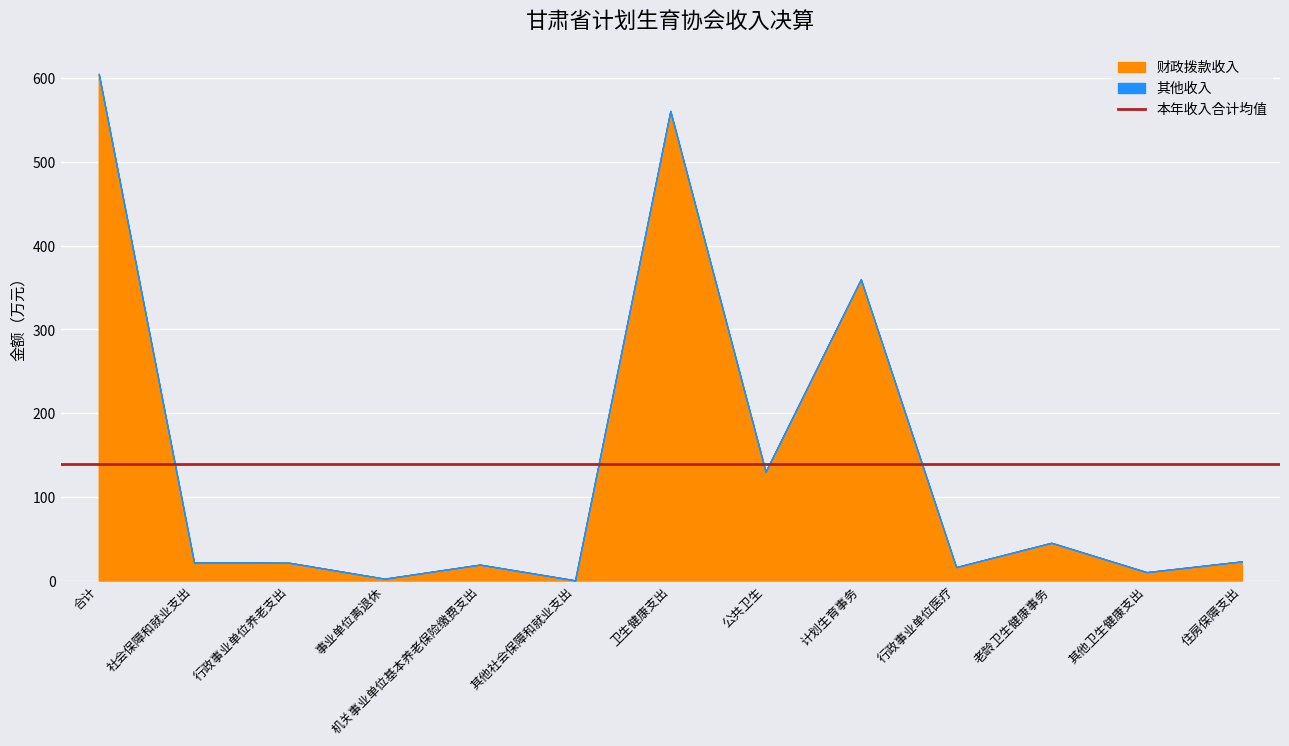

How many categories are shown in the chart?

13